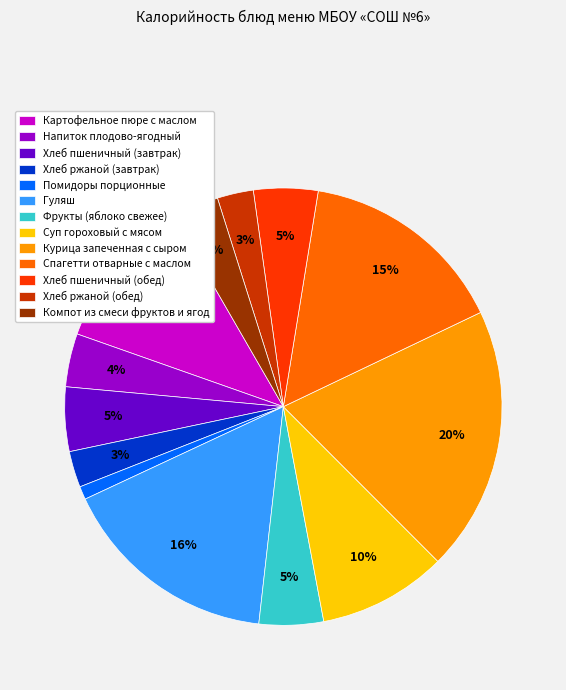

Is it true that Хлеб пшеничный (завтрак) is 5% of the pie?

True